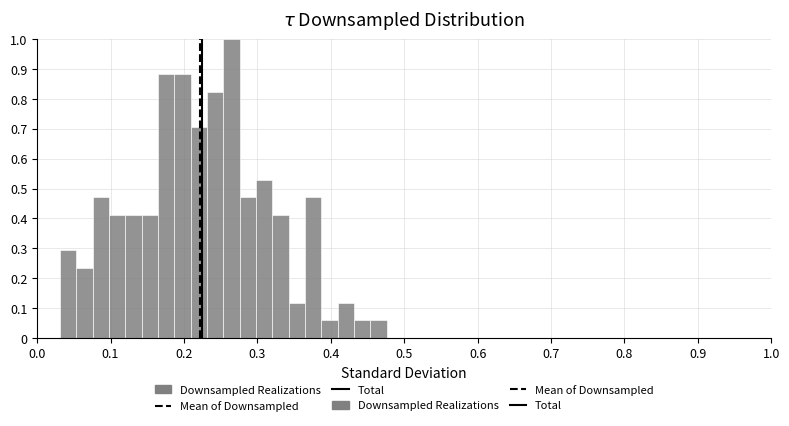

Around what value on the x-axis is the tallest bar? Give the approximate position of its centre, as read against the axis.

0.26